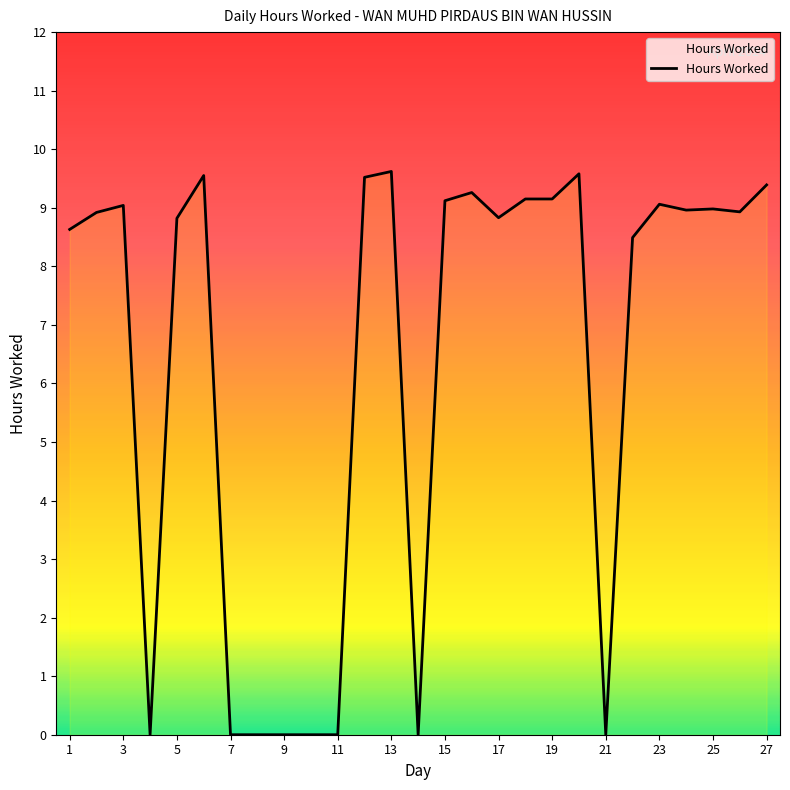

What is the difference between the second highest and second lowest values?

9.6